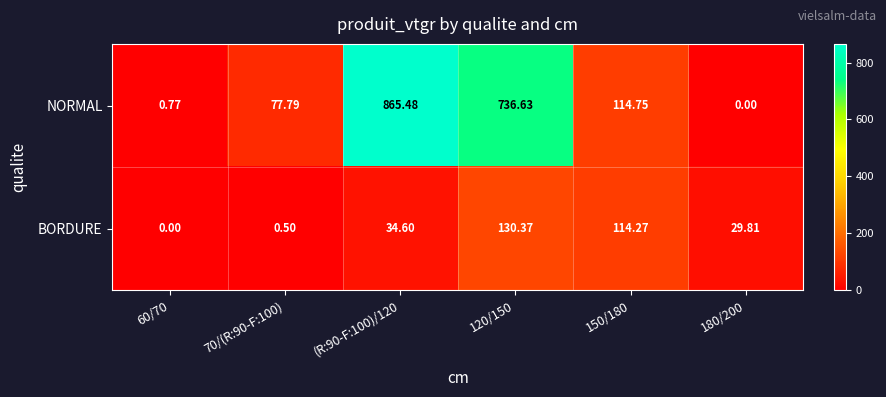

How many values in the BORDURE series are below 34?

3